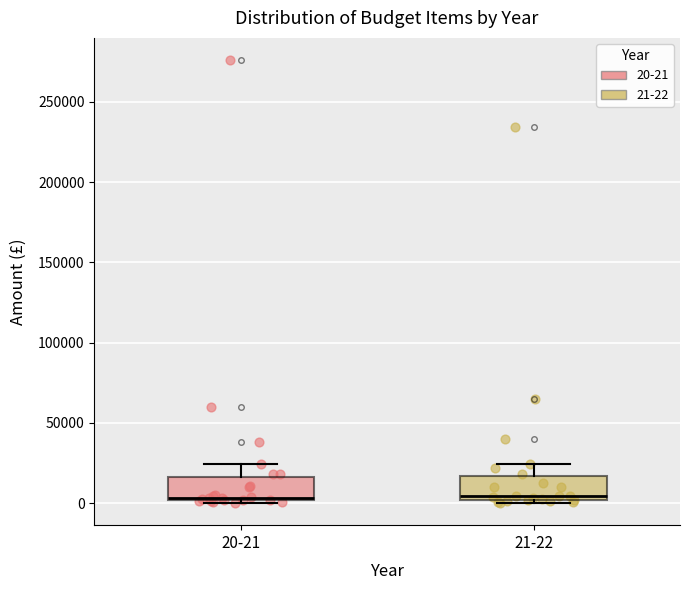

Reading left to right, transcribe this box plot: for each box, give where its median line is, the range the box spans, and where its two whiskers end, as read against the y-axis. The values are not printed on the chart, so give them approximately, as read against the axis.

20-21: median 5000, box 0 to 15000, whiskers 0 (just below the box's lower edge) to 25000
21-22: median 5000, box 0 to 15000, whiskers 0 (just below the box's lower edge) to 25000